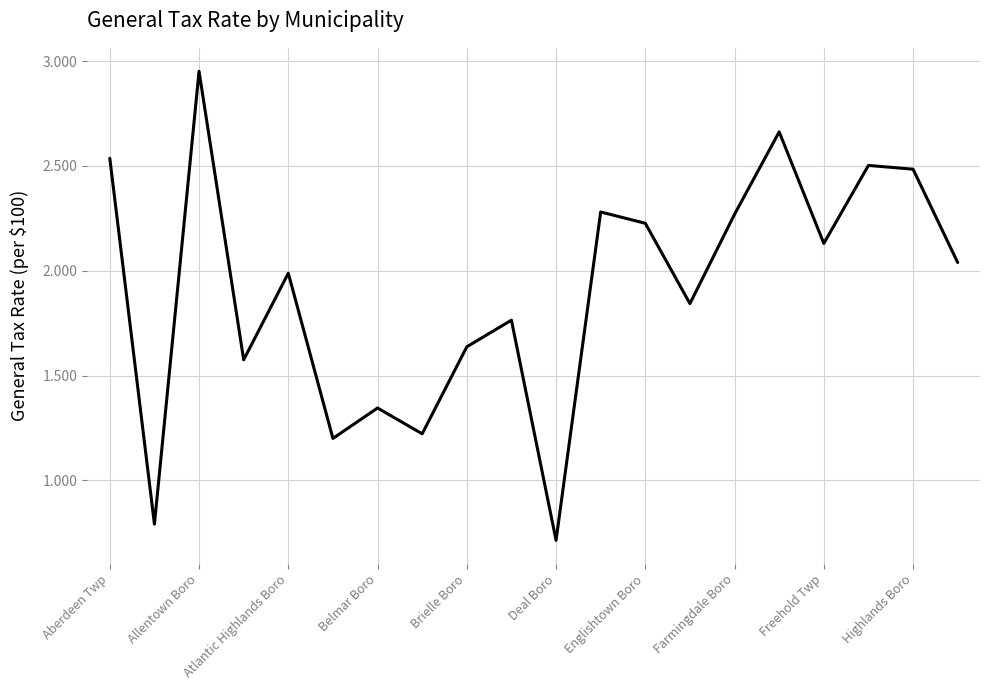

What is the minimum value shown in the chart?

0.7